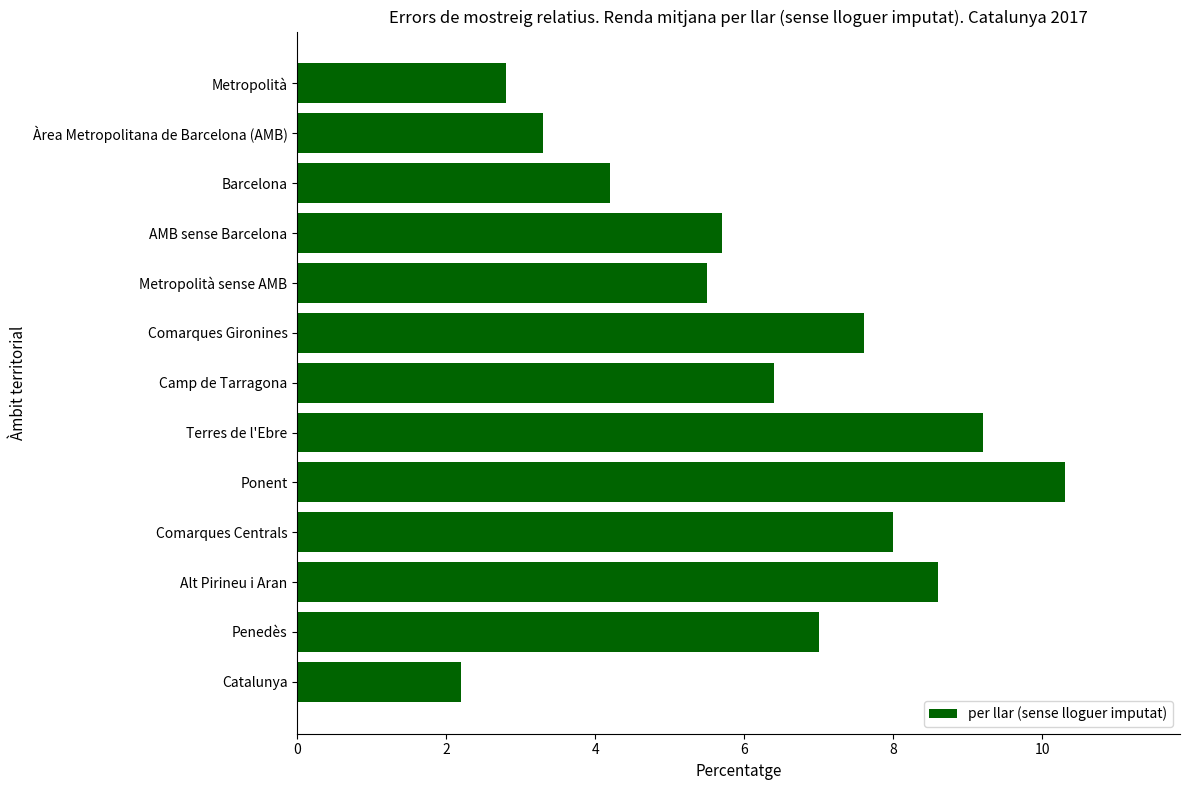

Rank the categories by value from lowest to highest.

Catalunya, Metropolità, Àrea Metropolitana de Barcelona (AMB), Barcelona, Metropolità sense AMB, AMB sense Barcelona, Camp de Tarragona, Penedès, Comarques Gironines, Comarques Centrals, Alt Pirineu i Aran, Terres de l'Ebre, Ponent